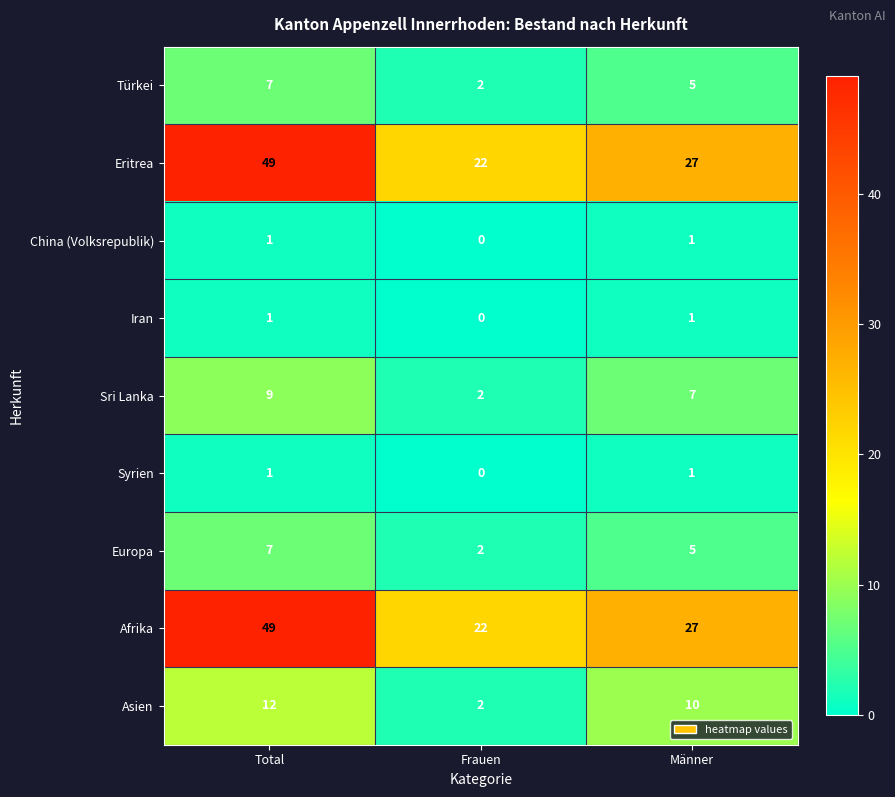

Which label corresponds to the largest value in the chart?

Total